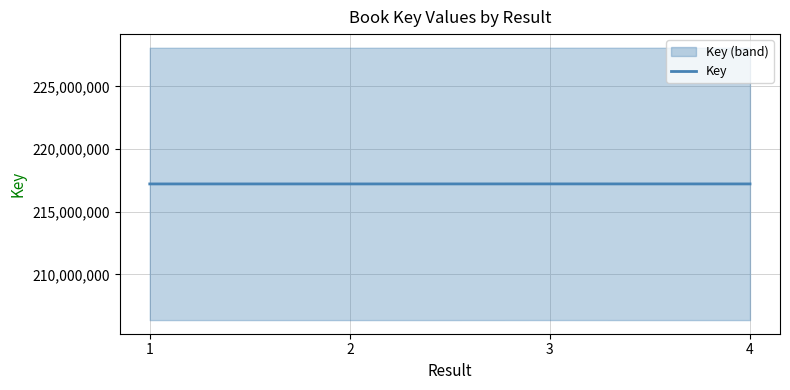

The chart shows a value of 309798388 at 4. True or false?

False